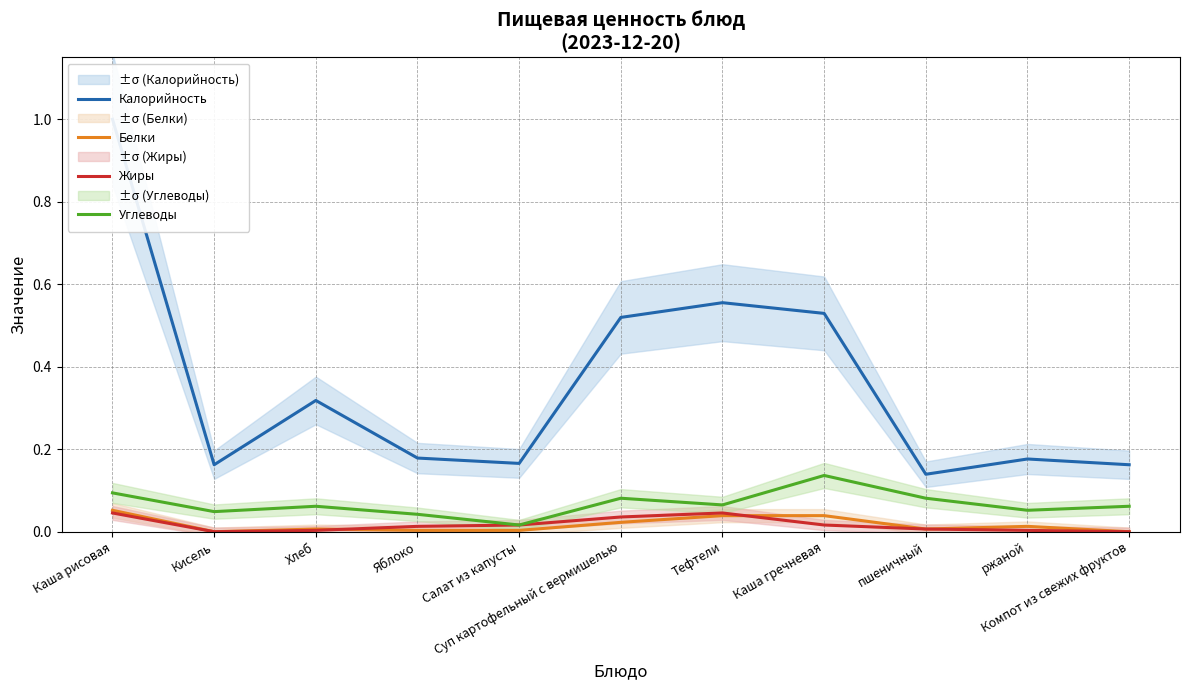

At how many categories does at least one series exceed 0?

11